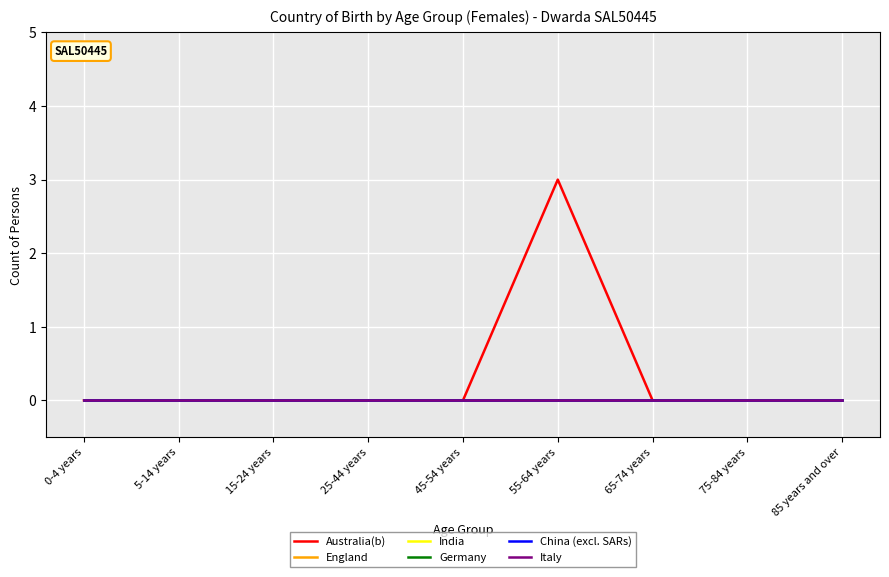

Does the chart have visible grid lines?

Yes